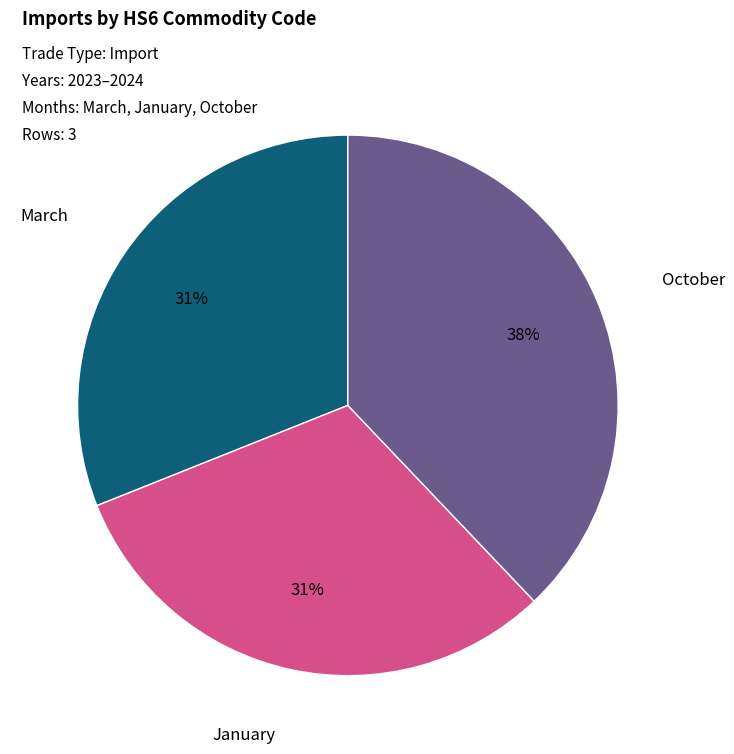

Is there any slice that represents more than half of the pie?

No